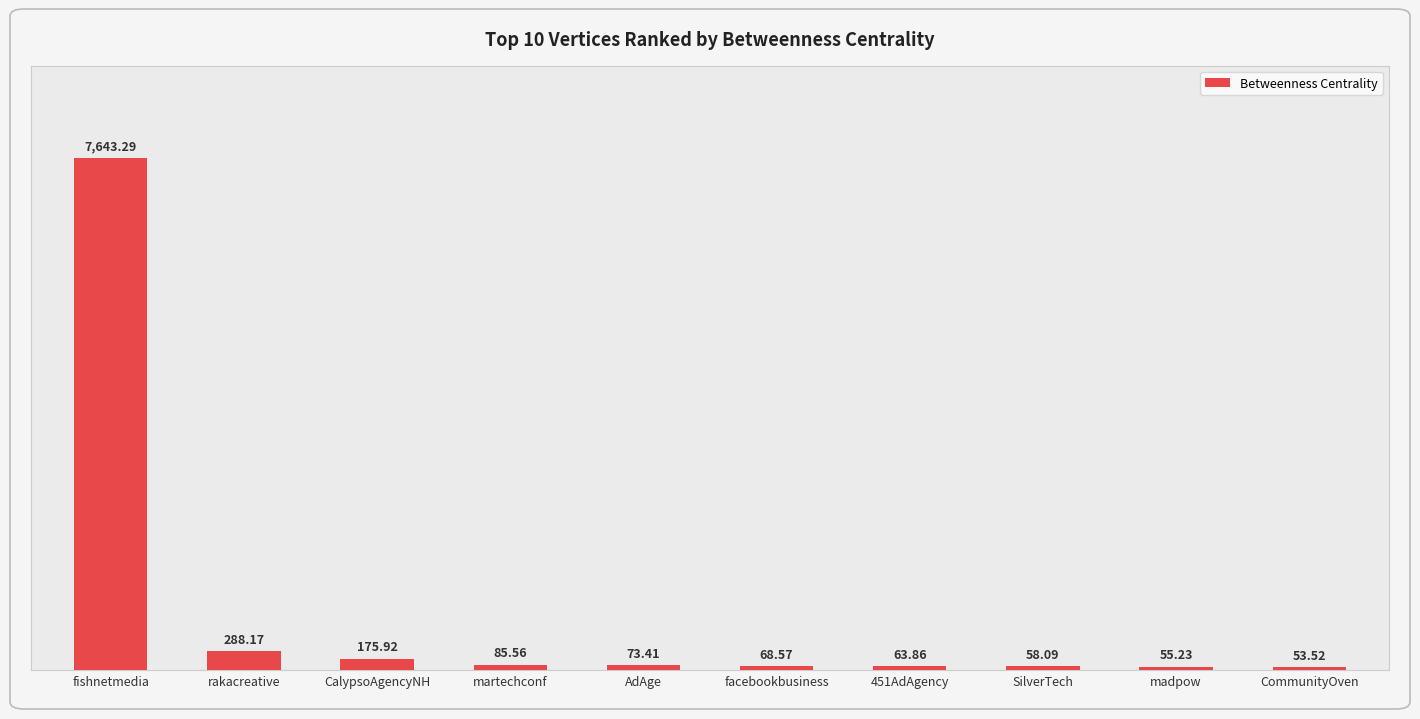

How many bars are there in total?

10